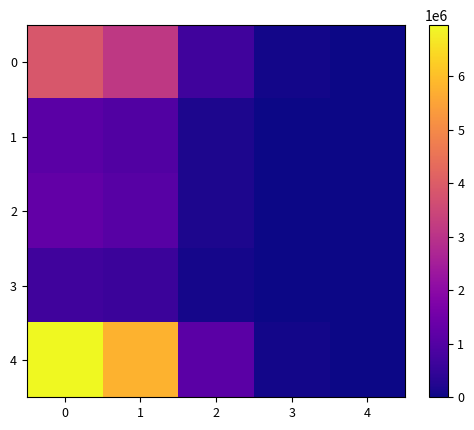

Rank the series at 1 from lowest to highest value.

3, 1, 2, 0, 4